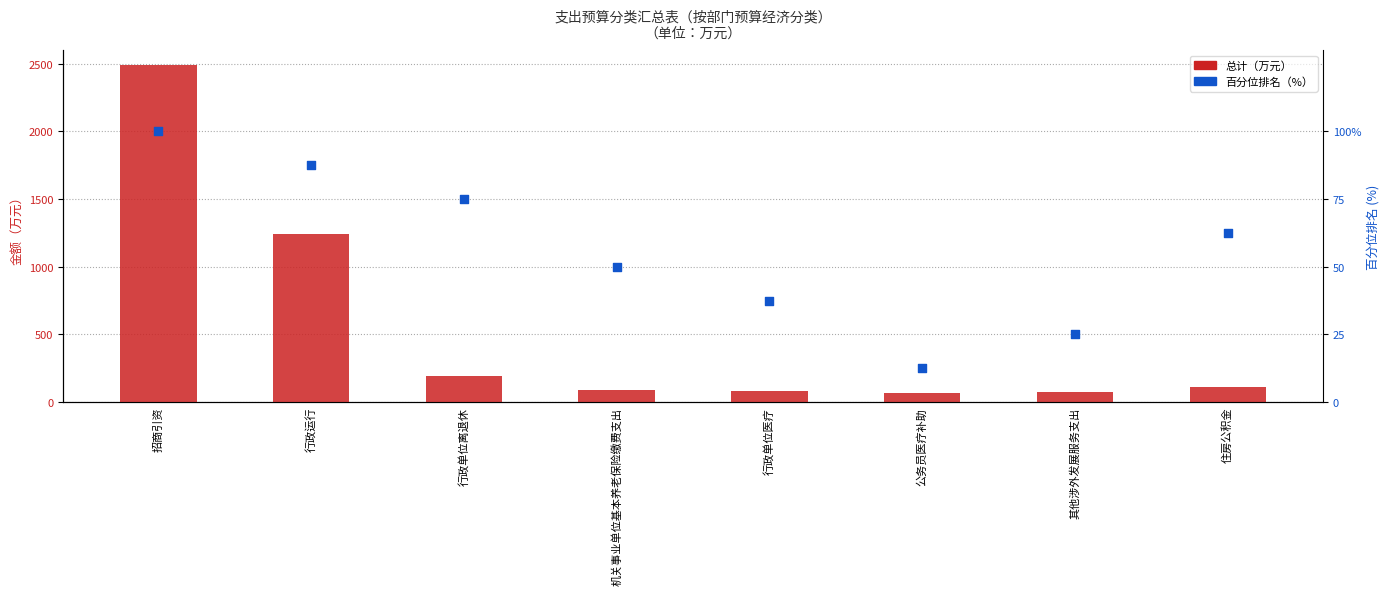

What is the total value across all series at 行政单位医疗?

120.6